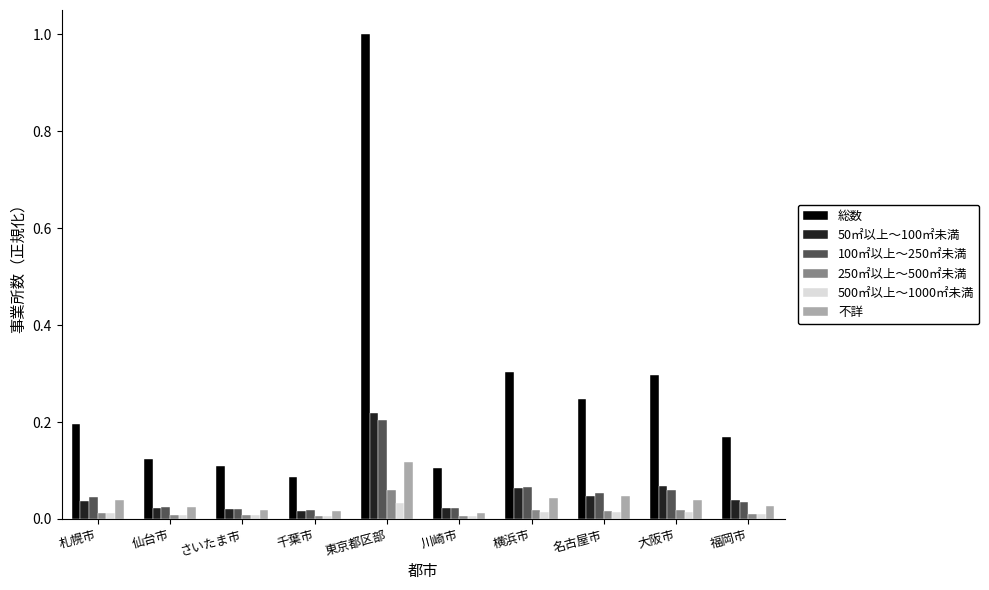

What is the total value across all series at 横浜市?

0.5